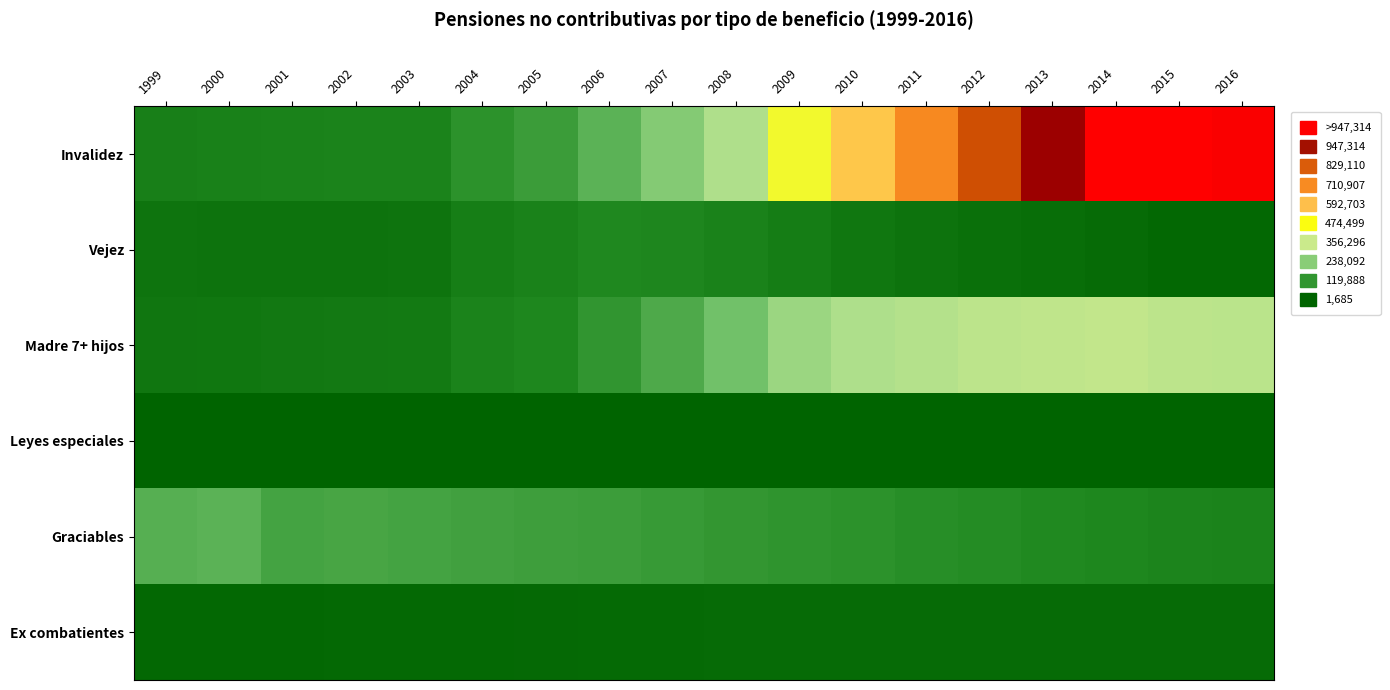

How many series are shown in this chart?

6